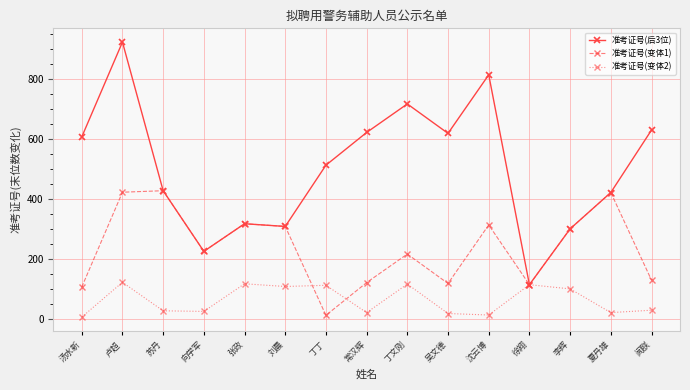

At which label does 准考证号(后3位) reach its peak?

卢超